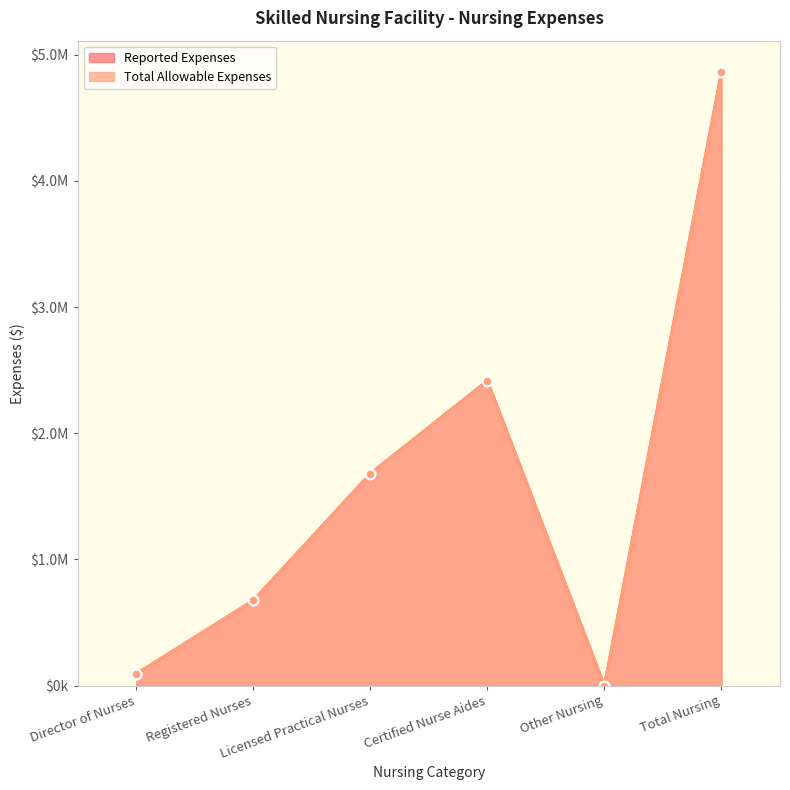

Which category has the lowest value in the Total Allowable Expenses series?

Other Nursing